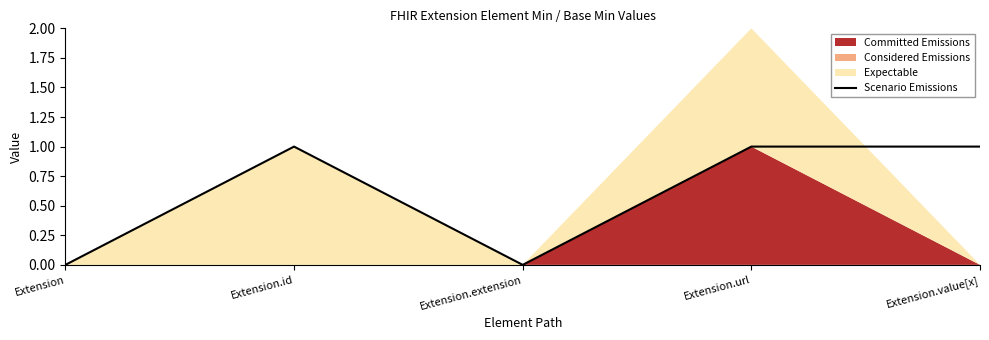

At which category does the data reach its first local valley?

Extension.extension